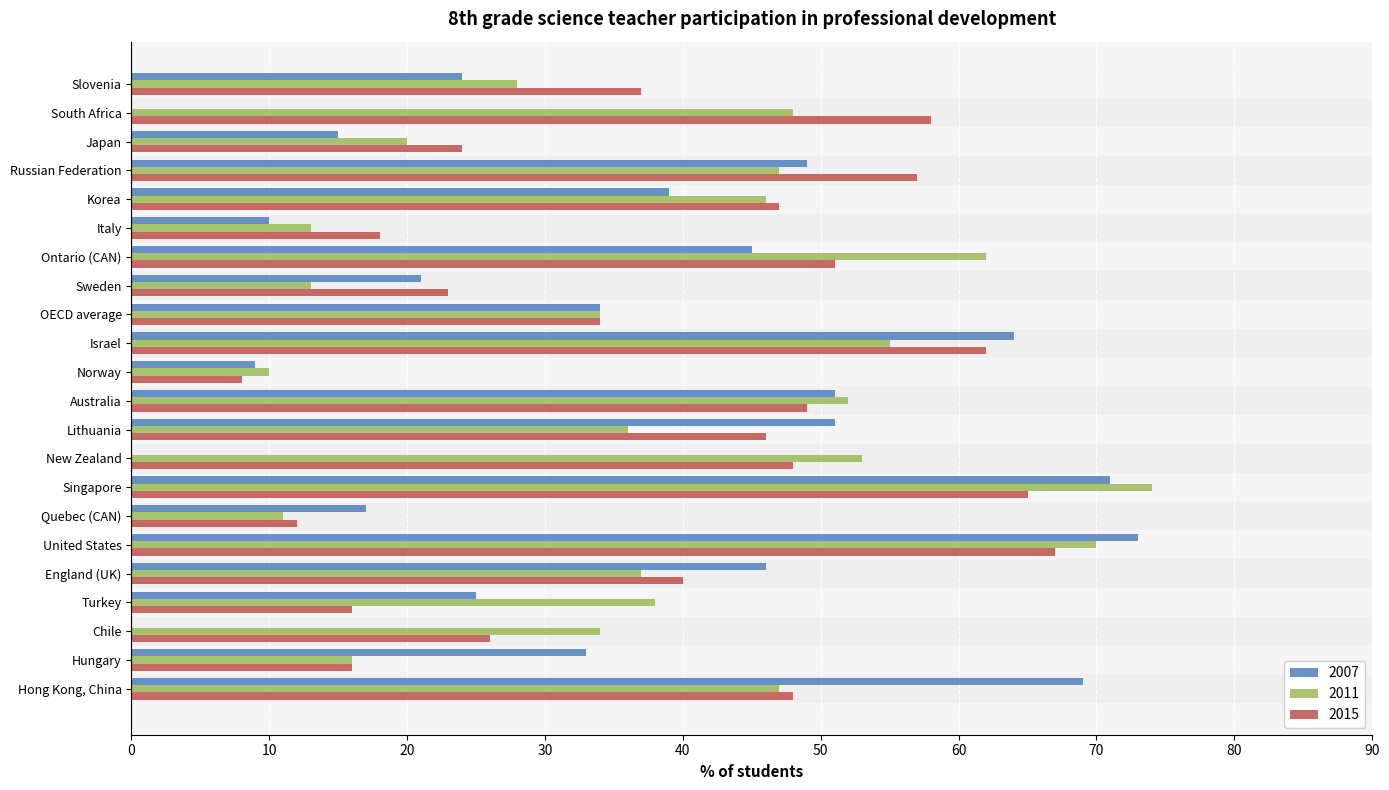

Which category has the highest value in the 2011 series?

Singapore